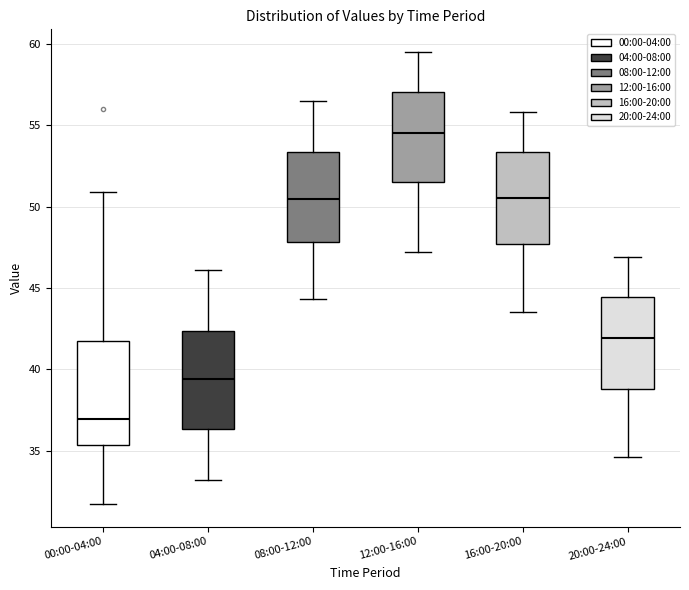

Reading left to right, transcribe this box plot: for each box, give where its median line is, the range the box spans, and where its two whiskers end, as read against the y-axis. The values are not printed on the chart, so give them approximately, as read against the axis.

00:00-04:00: median 37.0, box 35.5 to 41.5, whiskers 31.5 to 51.0
04:00-08:00: median 39.5, box 36.5 to 42.5, whiskers 33.0 to 46.0
08:00-12:00: median 50.5, box 48.0 to 53.5, whiskers 44.5 to 56.5
12:00-16:00: median 54.5, box 51.5 to 57.0, whiskers 47.0 to 59.5
16:00-20:00: median 50.5, box 47.5 to 53.5, whiskers 43.5 to 56.0
20:00-24:00: median 42.0, box 39.0 to 44.5, whiskers 34.5 to 47.0